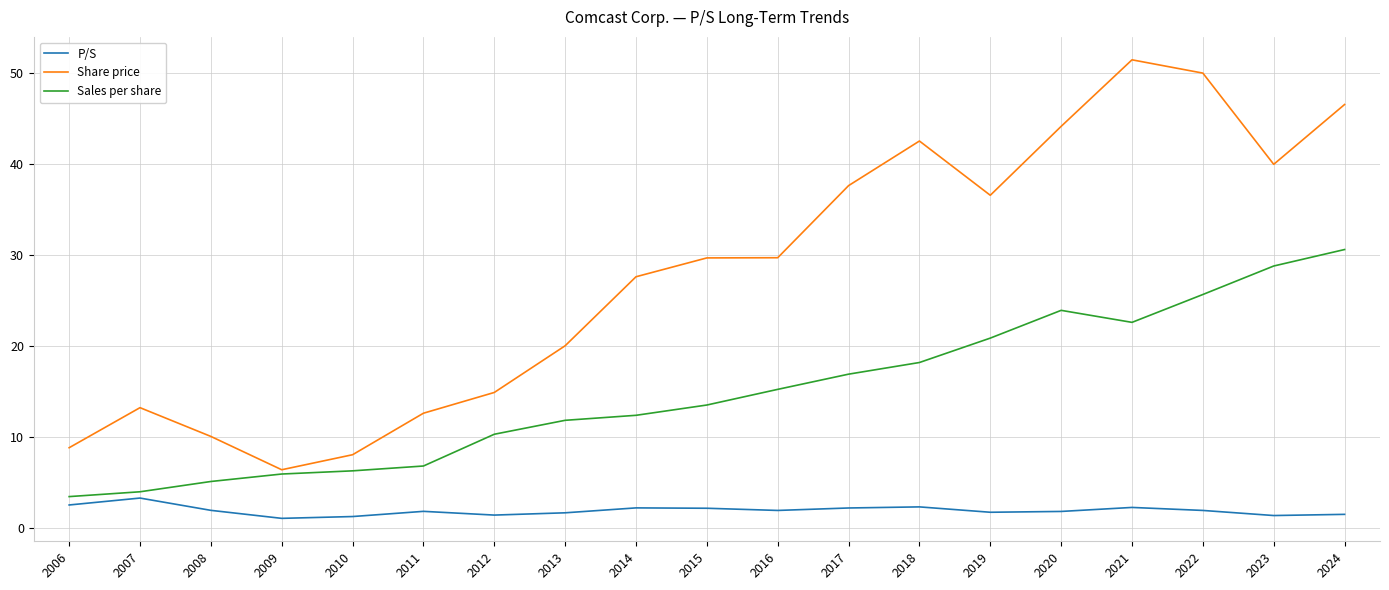

How many lines are shown in the chart?

3